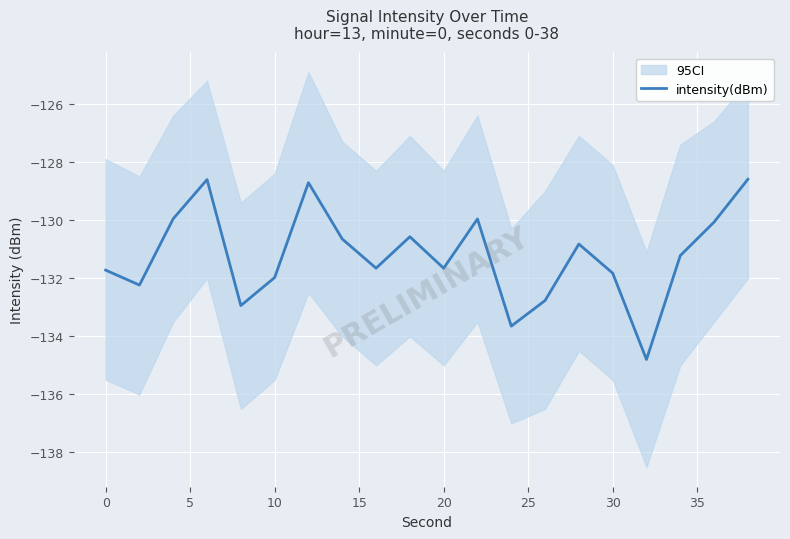

What is the maximum value for intensity(dBm)?

-128.6